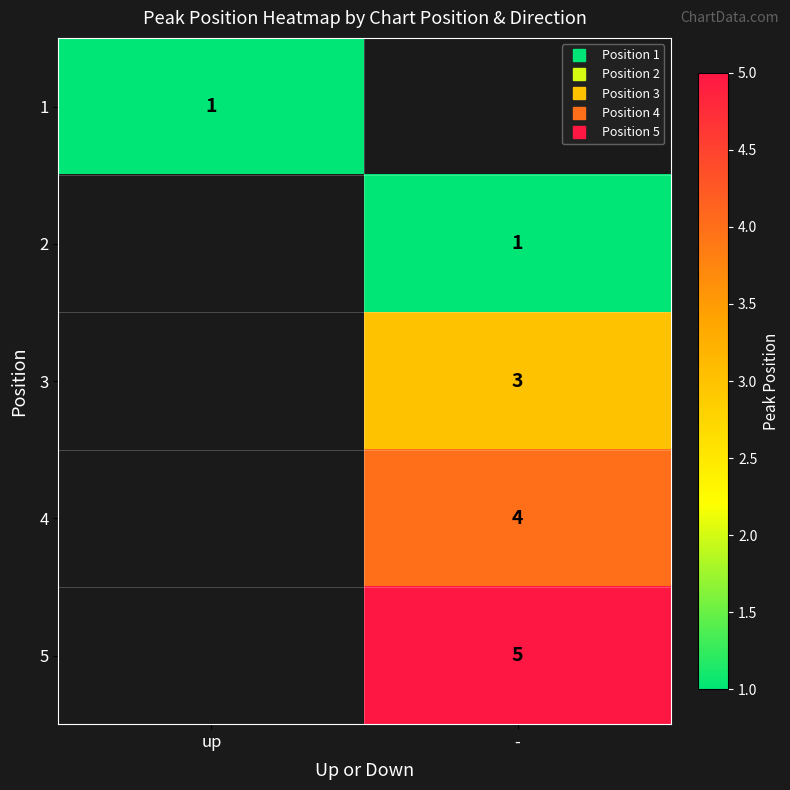

Count the 2 values in the range 0 to 1.

2